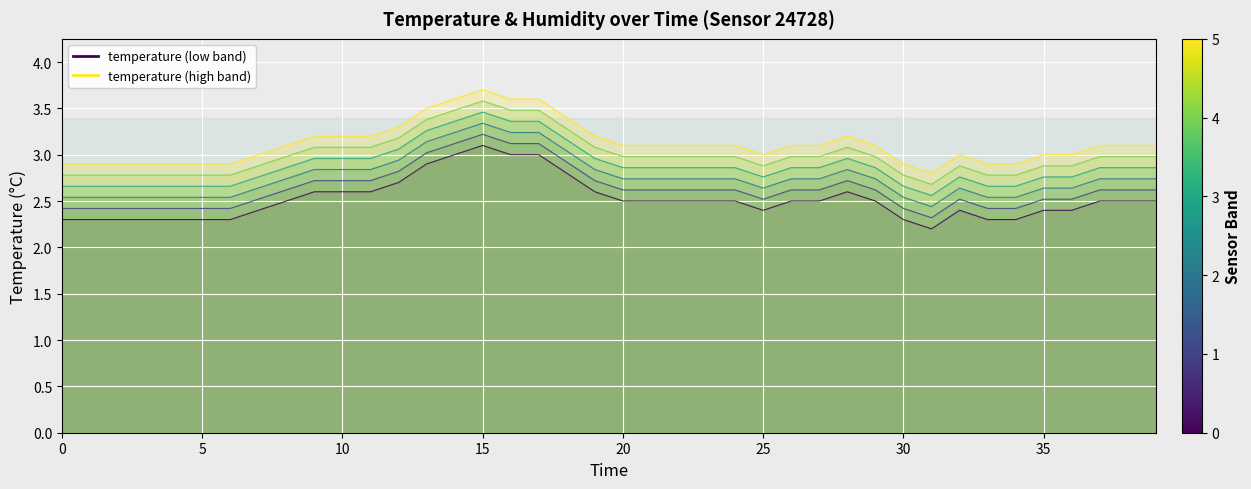

What is the difference between the second highest and minimum values in the temperature_line_3 series?

0.8